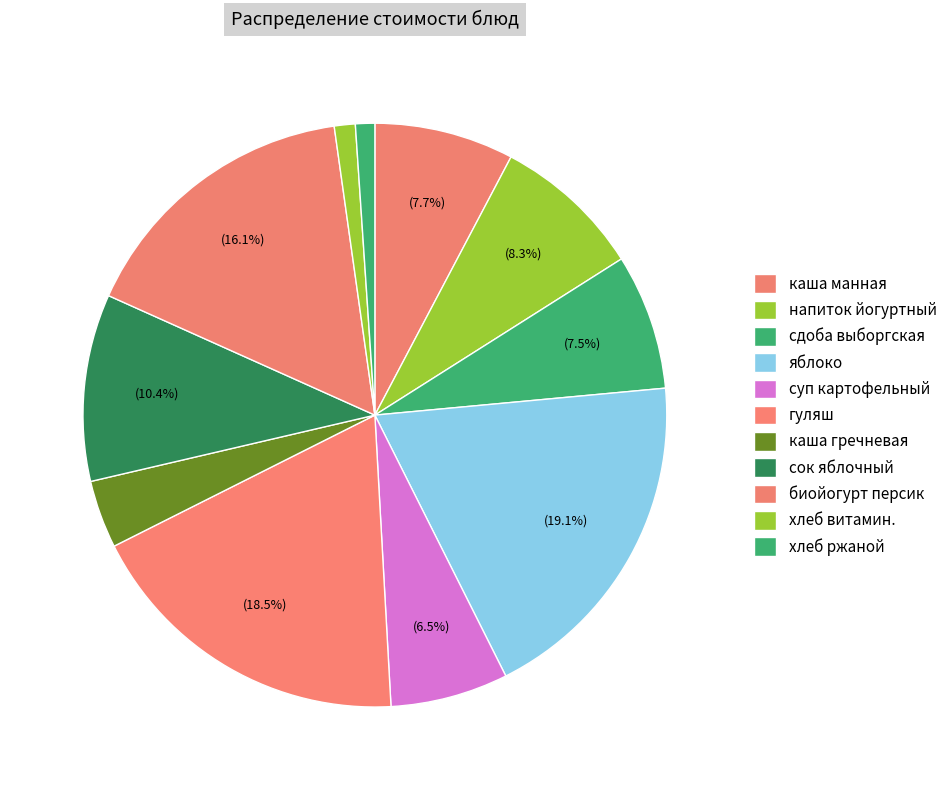

Count the number of slices in the pie.

11